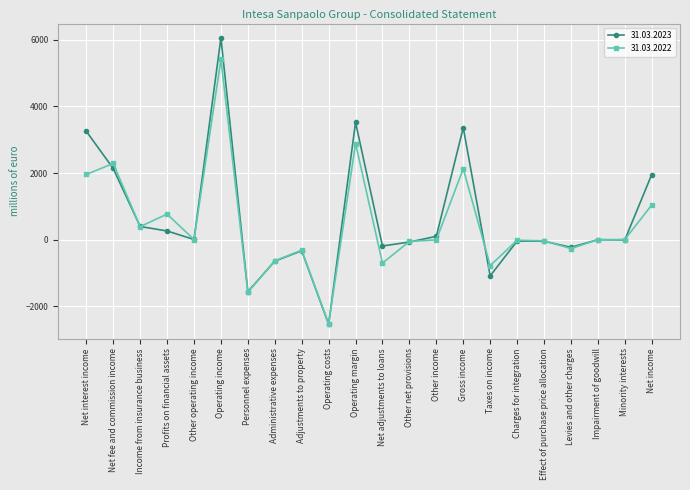

What is the value of the 31.03.2022 point at the 9th from the left?

-314